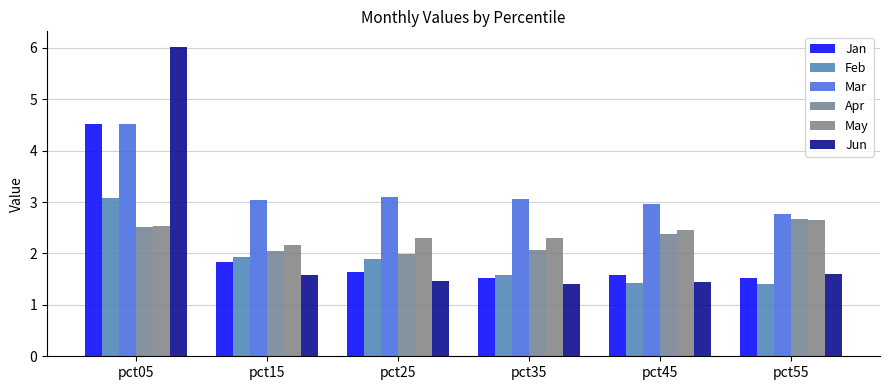

What is the difference between the maximum and minimum values in the Mar series?

1.7